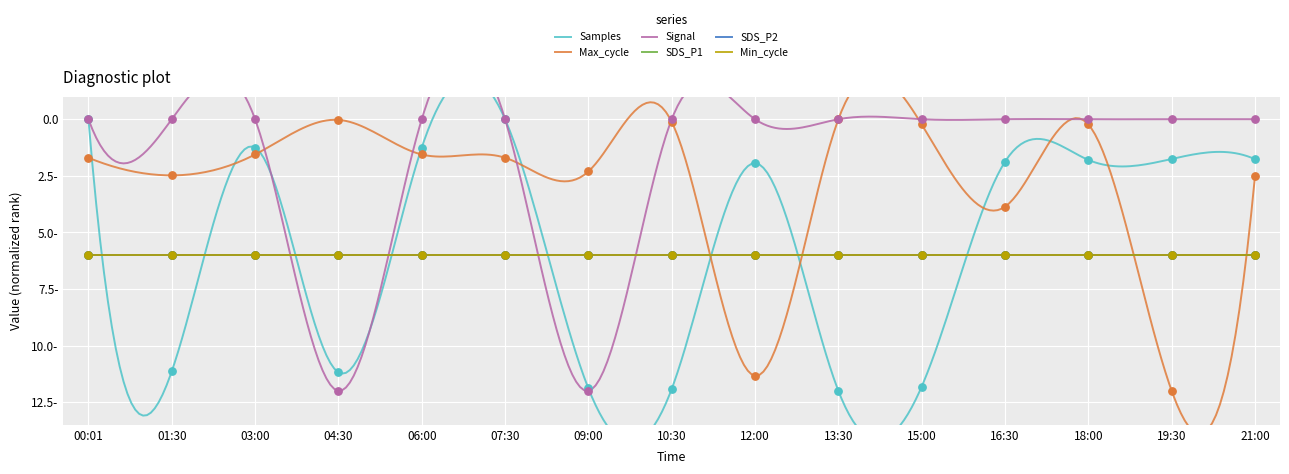

Which series reaches the minimum Y coordinate?

Samples